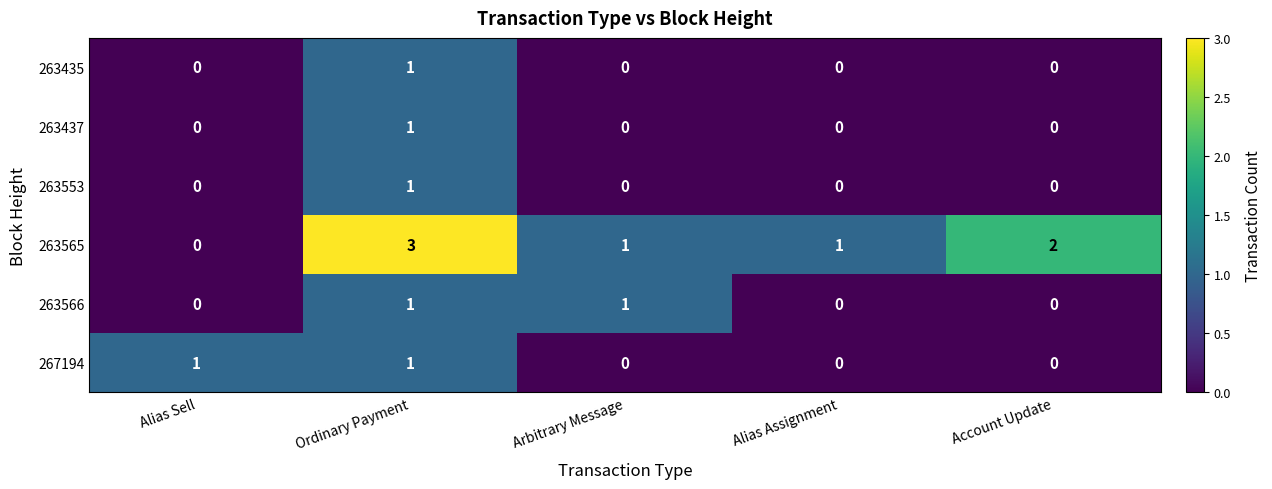

At how many categories does at least one series exceed 0?

5